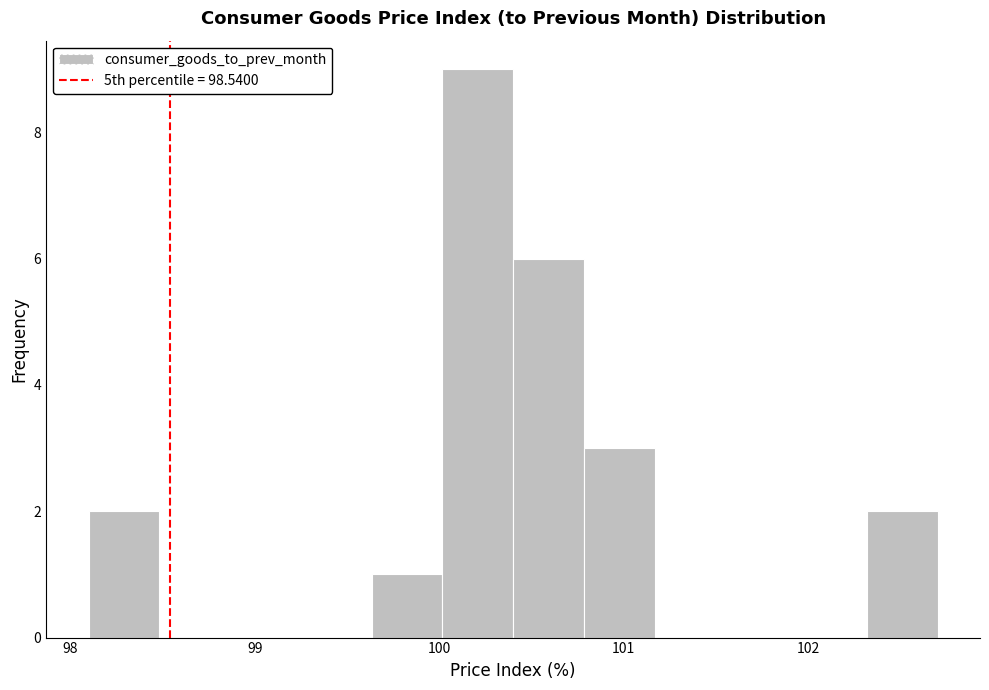

Around what value on the x-axis is the tallest bar? Give the approximate position of its centre, as read against the axis.

100.2